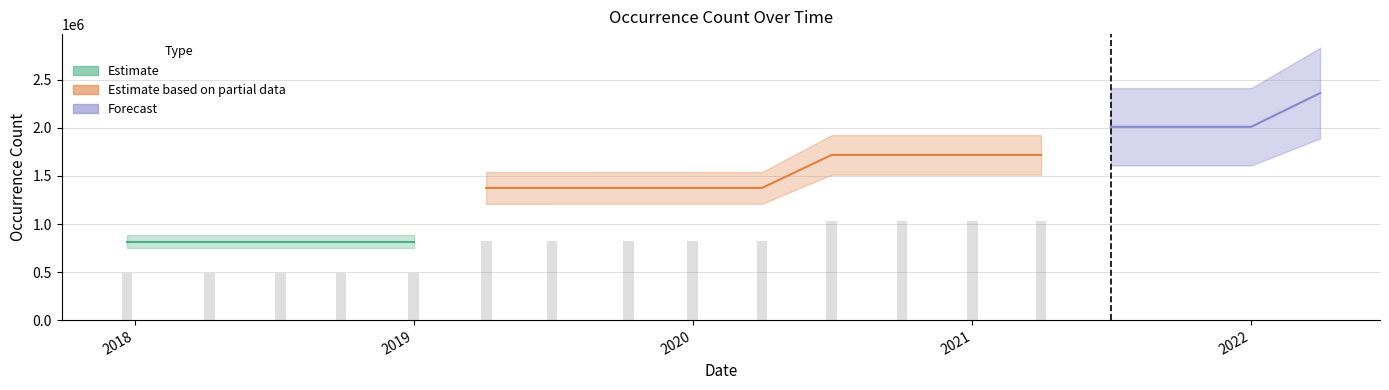

How many data points are less than 1375955?

9